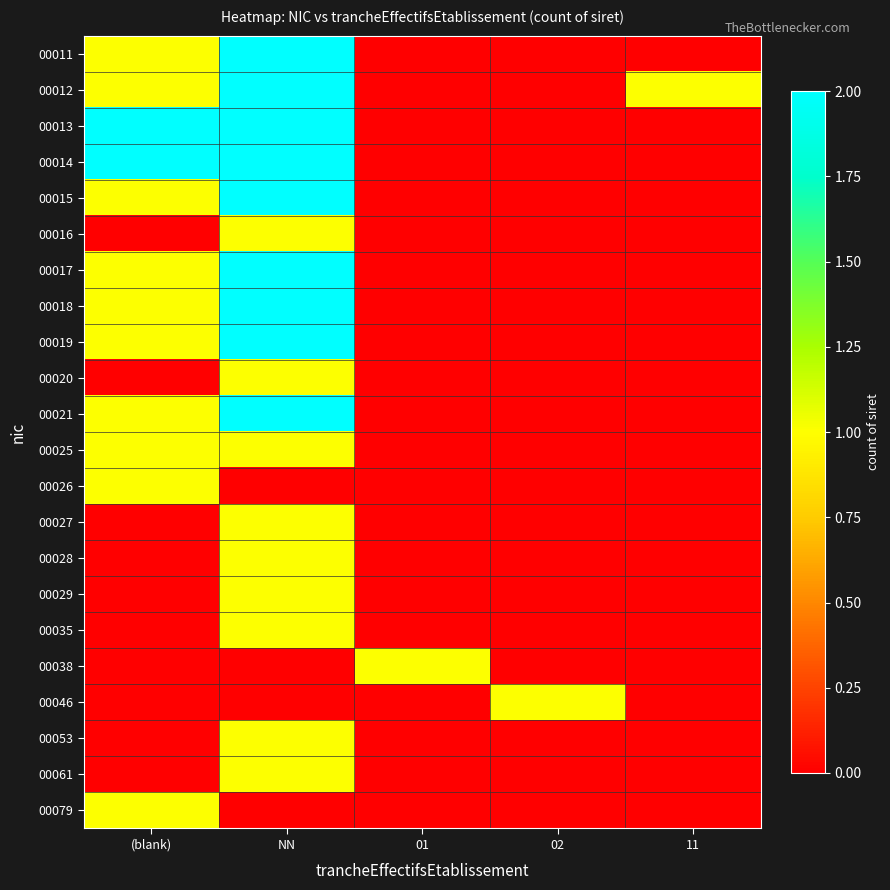

Which category has the lowest value across all series?

01